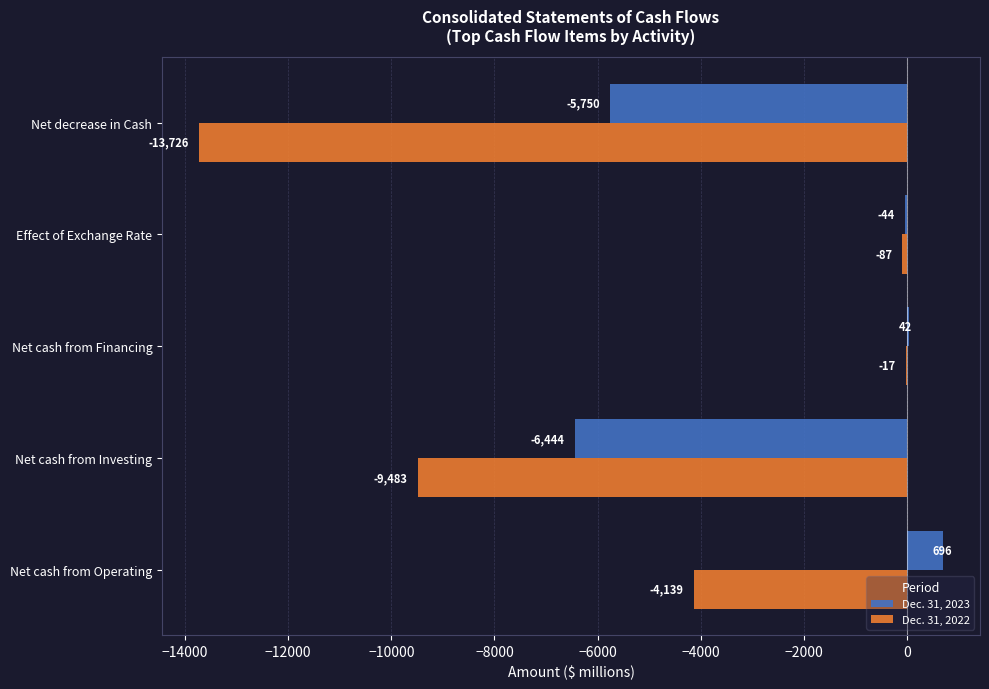

At which category is the sum across all series the highest?

Net cash from Financing